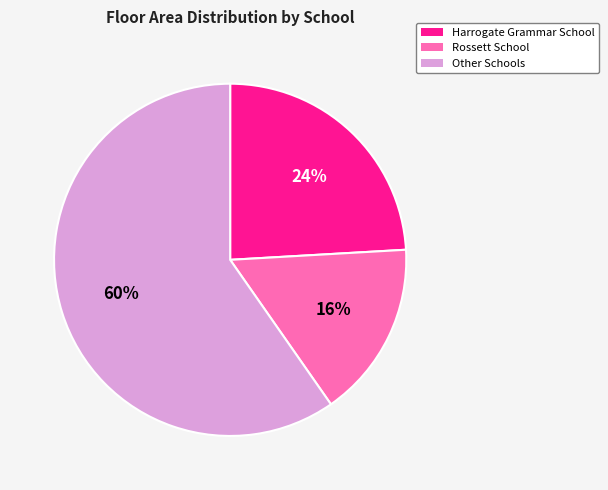

To the nearest percent, what is the average slice percentage?

33%